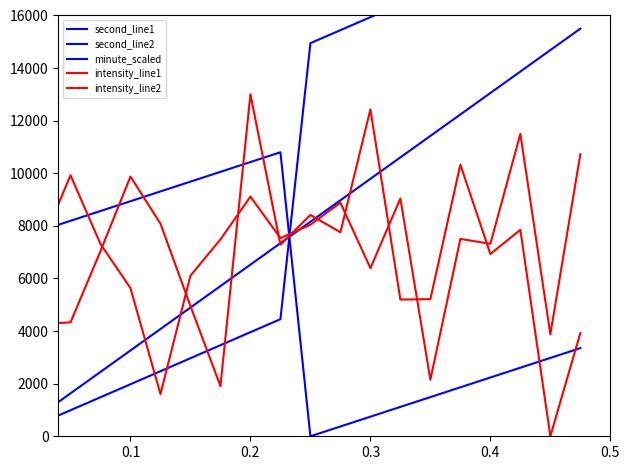

What is the minimum value for intensity_line2?

1604.4